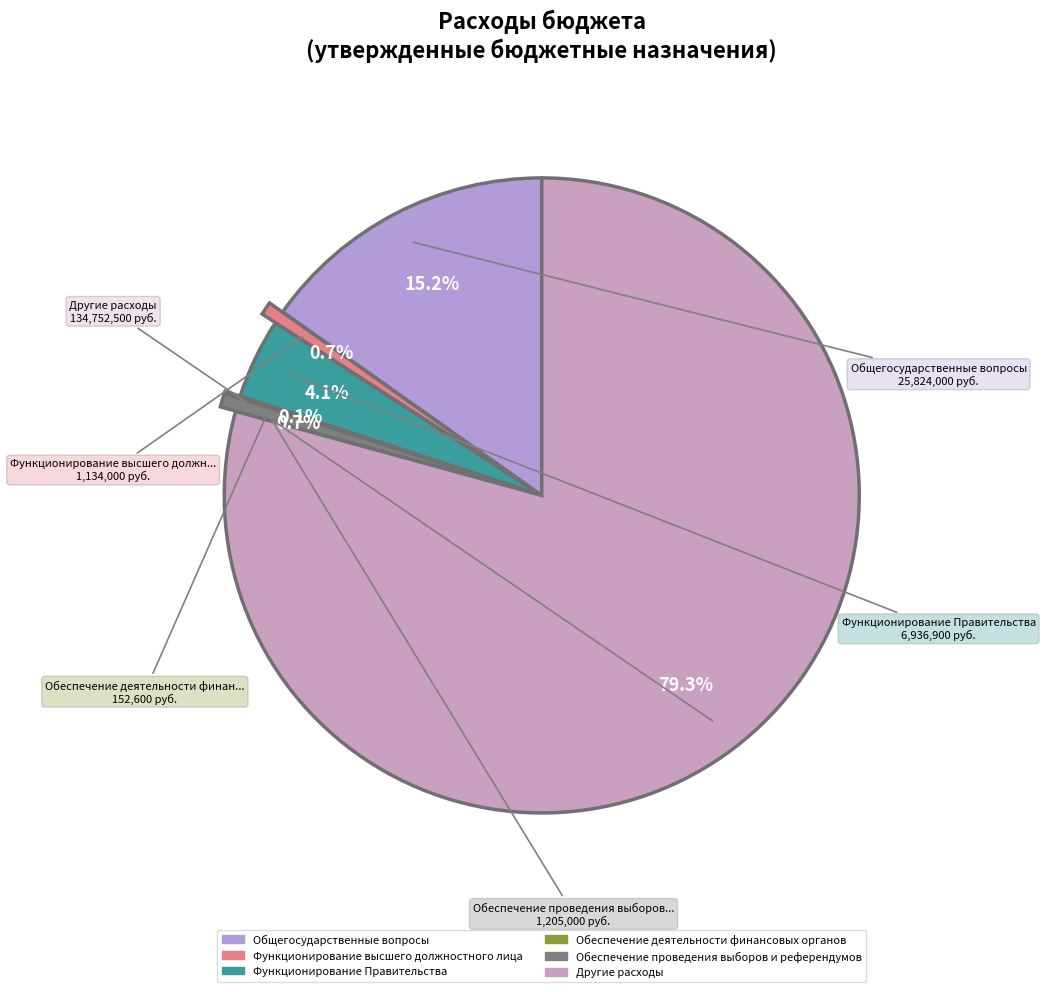

Count the number of slices in the pie.

6